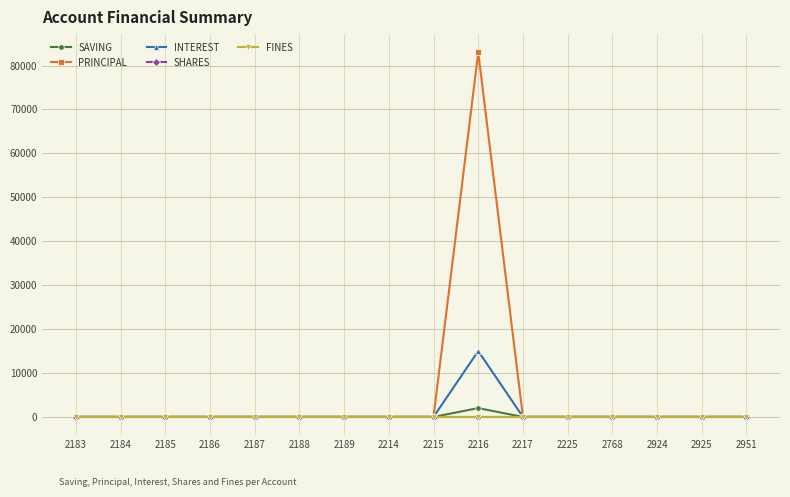

True or false: FINES and SHARES intersect in this chart.

False